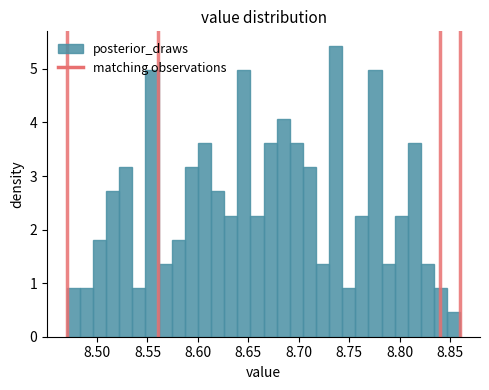

Around what value on the x-axis is the tallest bar? Give the approximate position of its centre, as read against the axis.

8.735